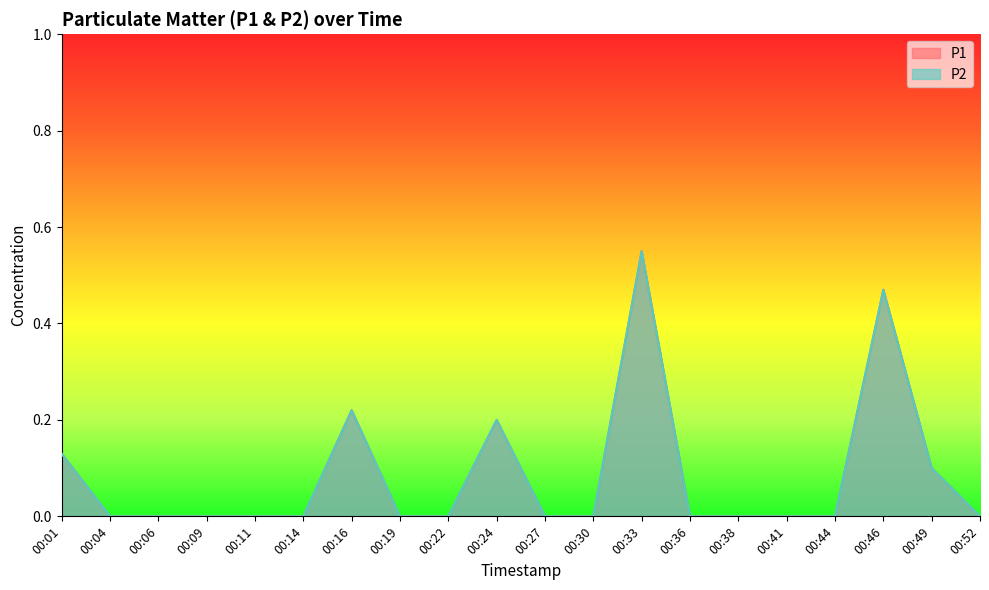

Reading left to right, transcribe all the data shown in this chart.

P1: 0.1	0.0	0.0	0.0	0.0	0.0	0.2	0.0	0.0	0.2	0.0	0.0	0.6	0.0	0.0	0.0	0.0	0.5	0.1	0.0
P2: 0.1	0.0	0.0	0.0	0.0	0.0	0.2	0.0	0.0	0.2	0.0	0.0	0.6	0.0	0.0	0.0	0.0	0.5	0.1	0.0